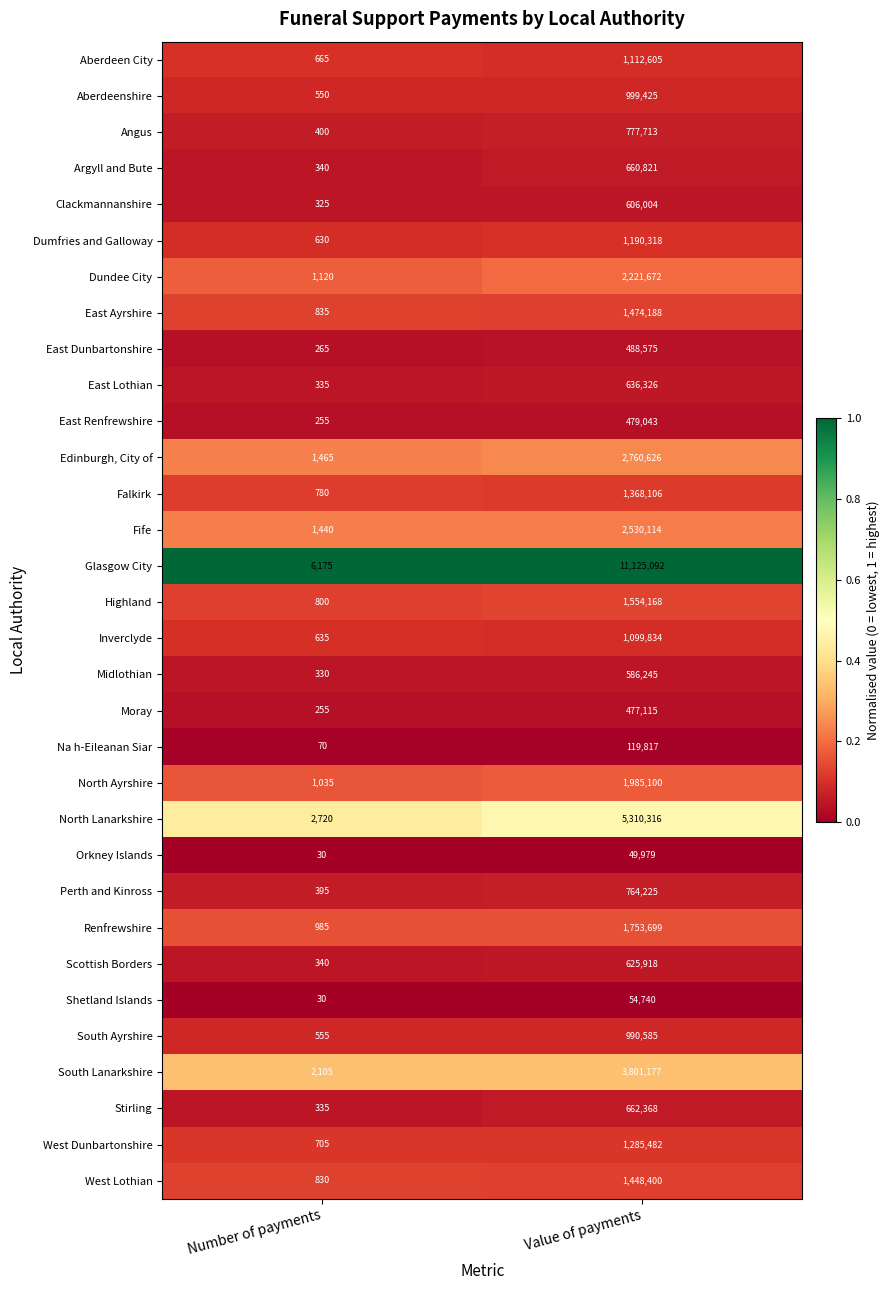

The Argyll and Bute series shows 1065461 at Value of payments. True or false?

False